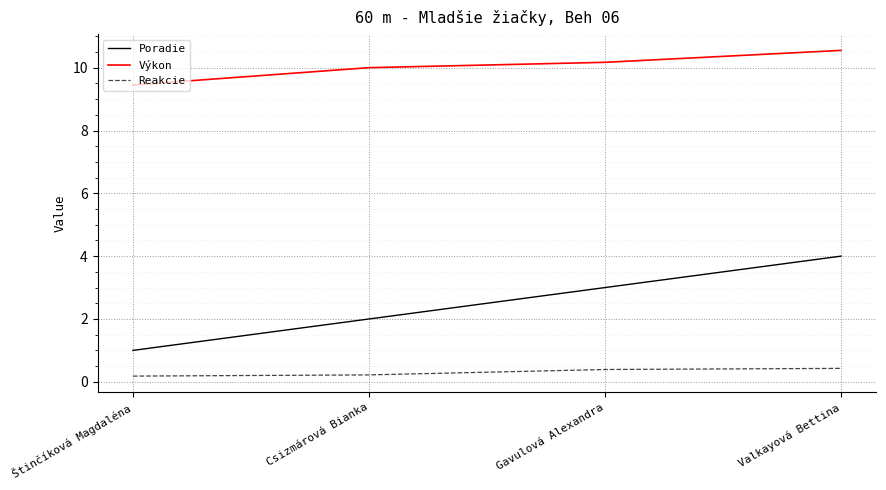

Count the number of data series in this chart.

3